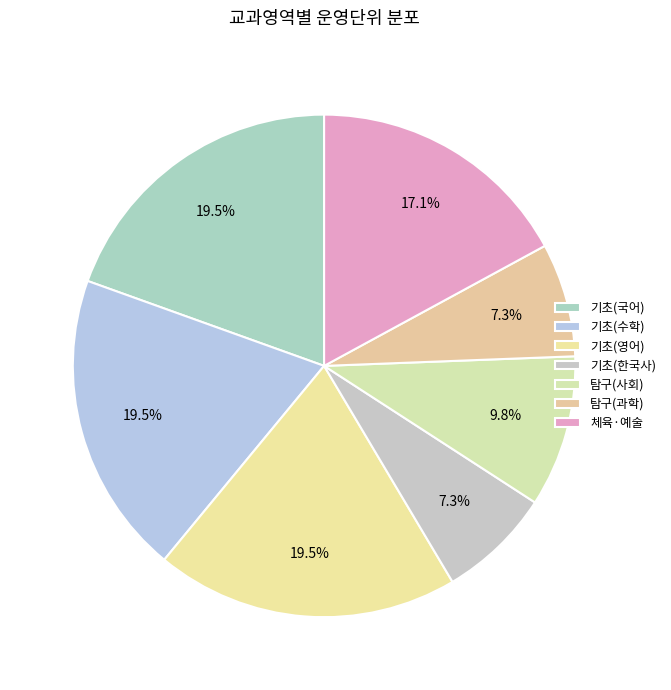

To the nearest percent, what is the average slice percentage?

14%